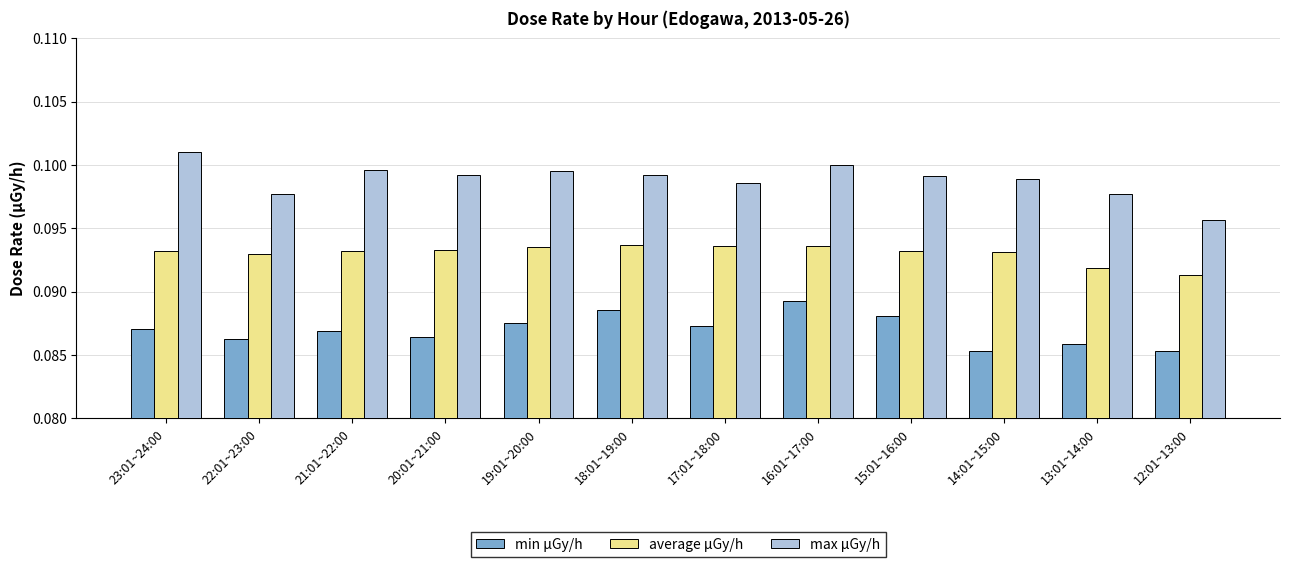

At which category is the sum across all series the highest?

16:01~17:00